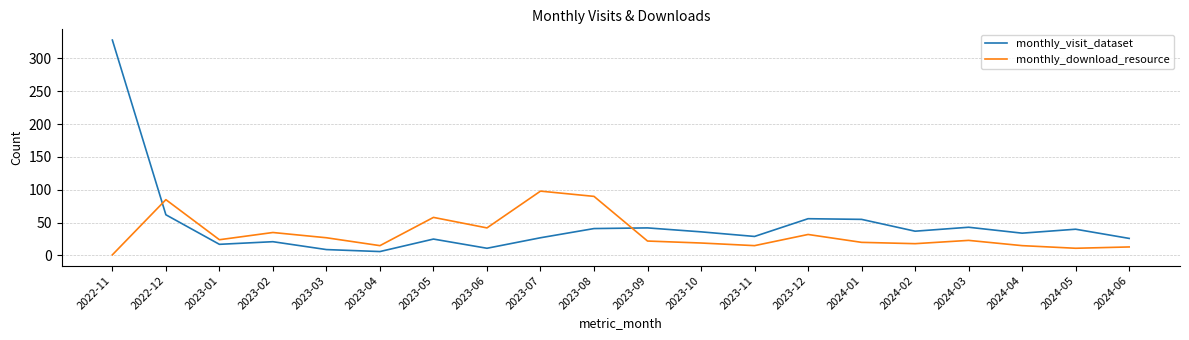

After their last crossing, which series has the higher values: monthly_visit_dataset or monthly_download_resource?

monthly_visit_dataset